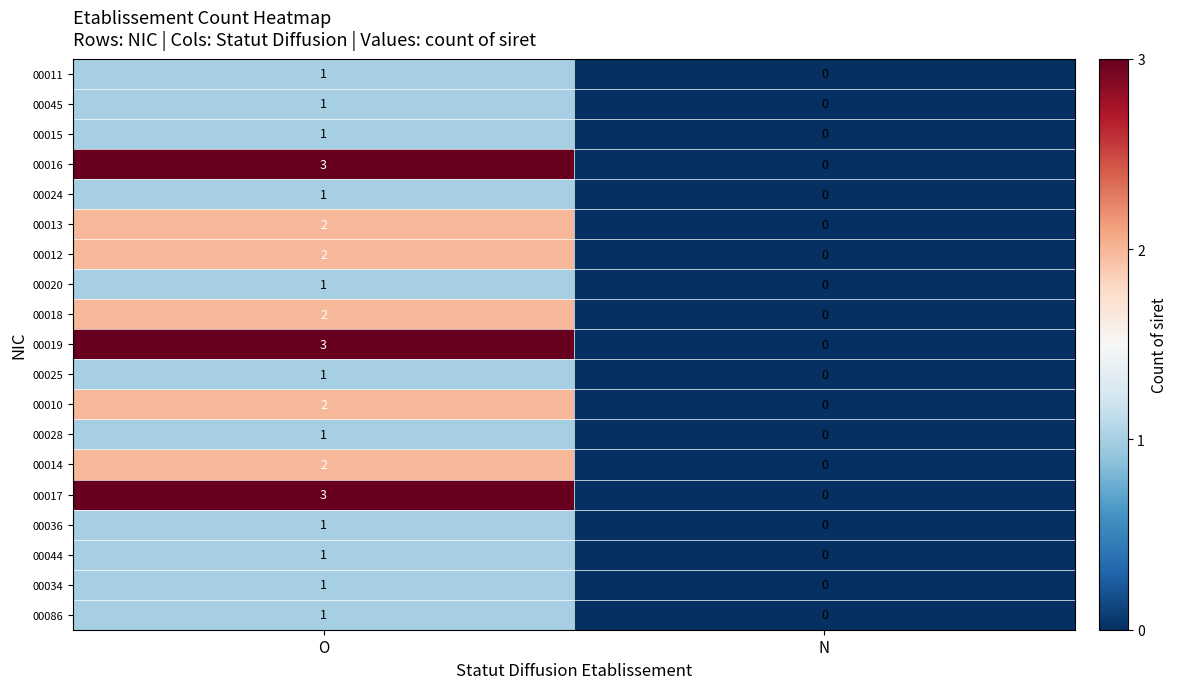

True or false: 00013 has a value of 2 at O.

True